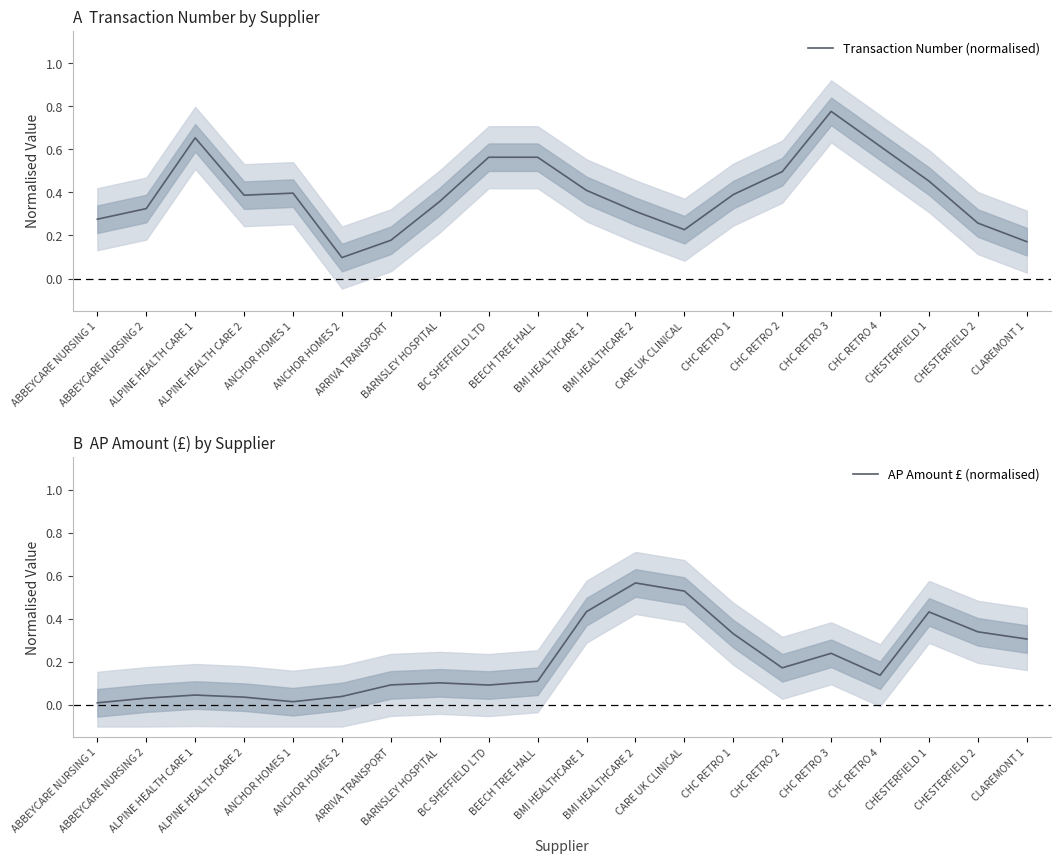

Rank the series by their maximum value, from highest to lowest.

Transaction Number (normalised), AP Amount £ (normalised)